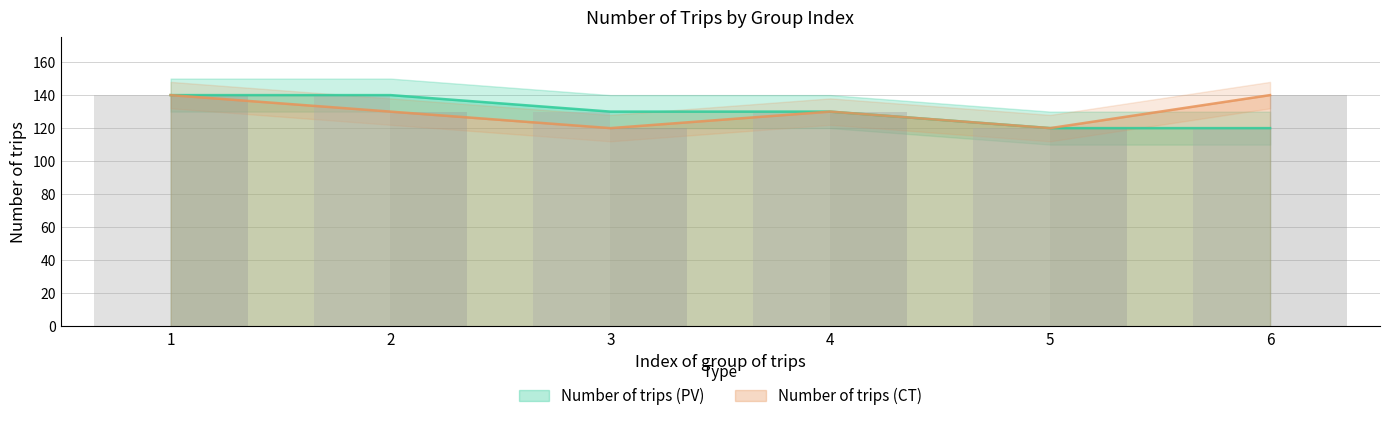

What are all the series names shown in the legend?

Number of trips (PV), Number of trips (CT)